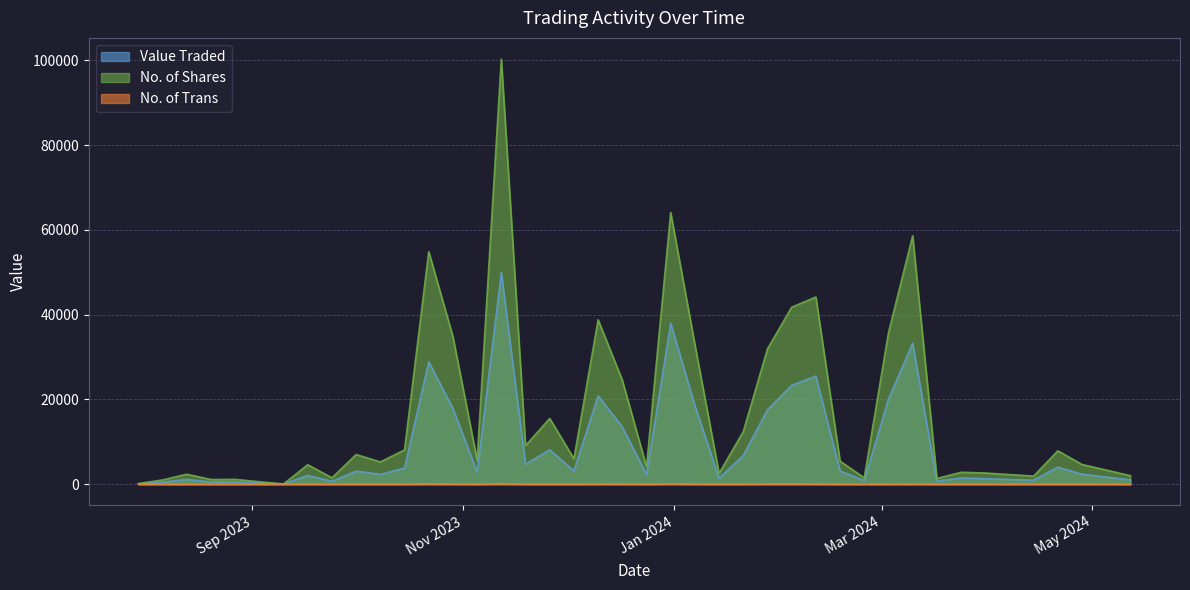

Which series has the widest spread of values?

No. of Shares